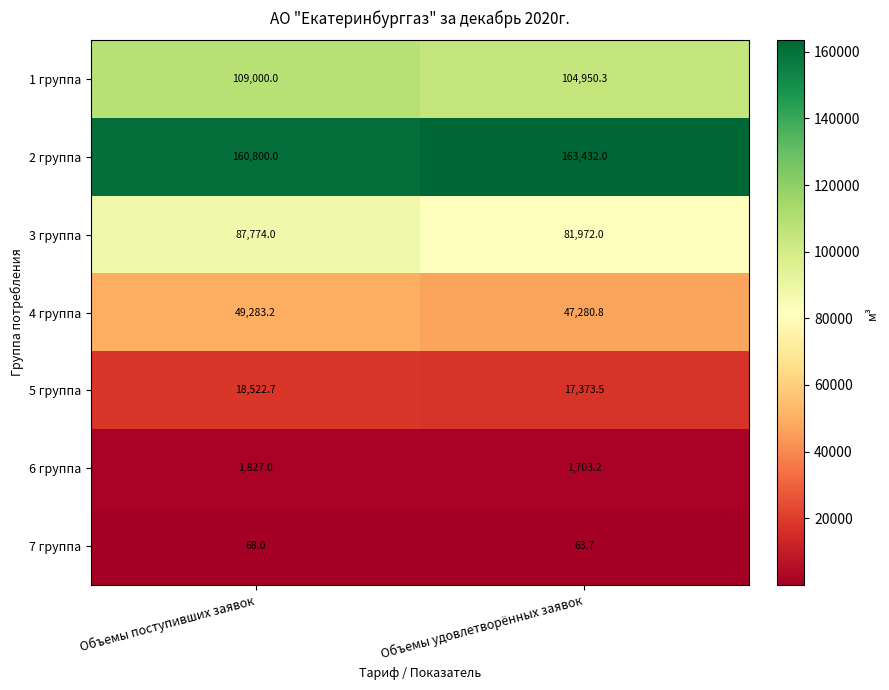

What is the difference between the highest and lowest values at Объемы удовлетворённых заявок?

163368.3